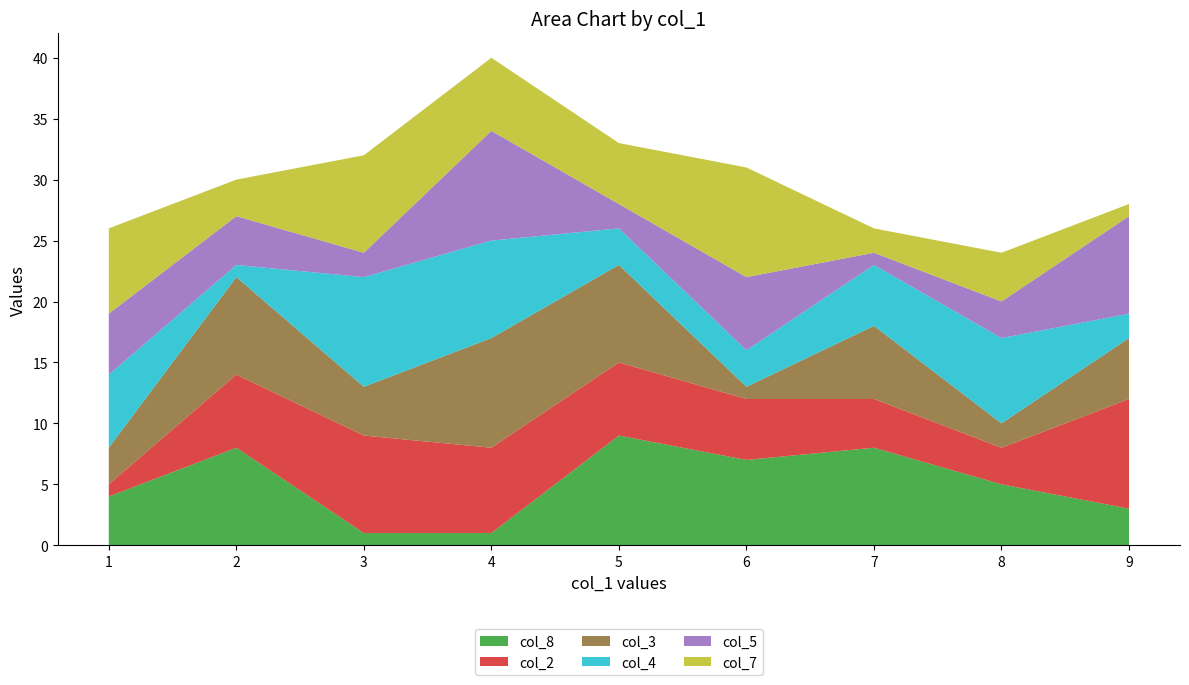

The value of col_8 at 8 is 2. True or false?

False